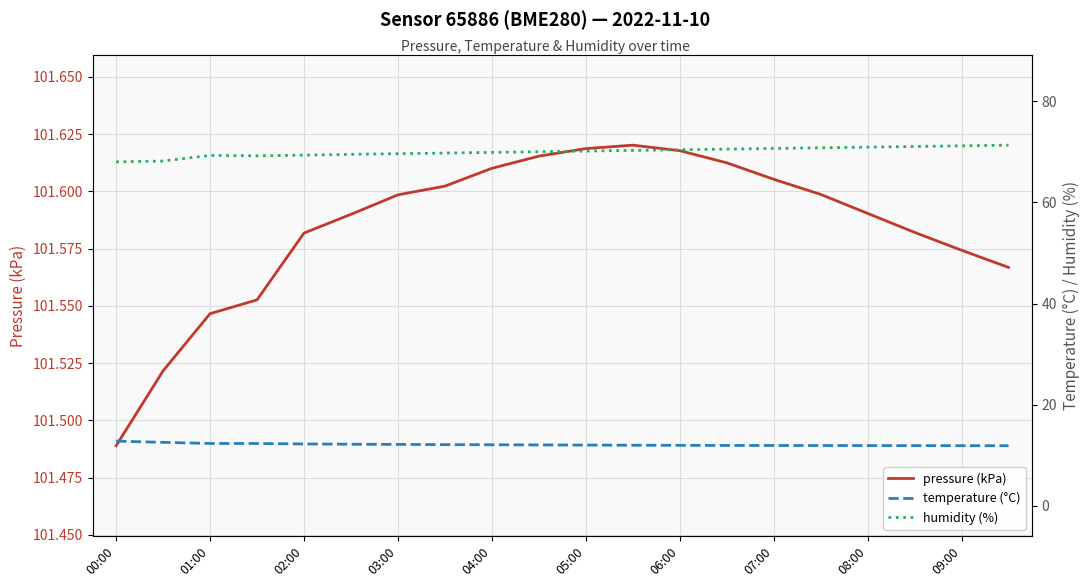

The value of pressure (kPa) at 03:00 is 101.6. True or false?

True